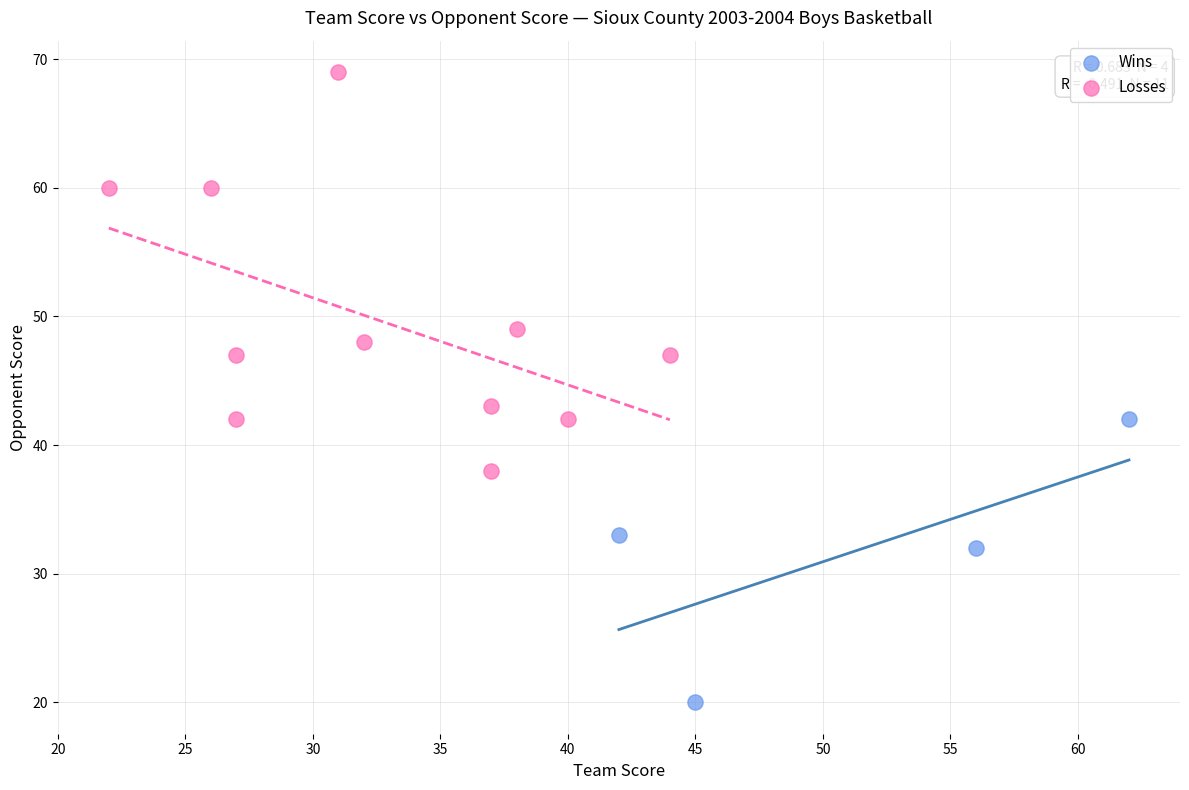

Which series contains the lowest Y value?

Wins